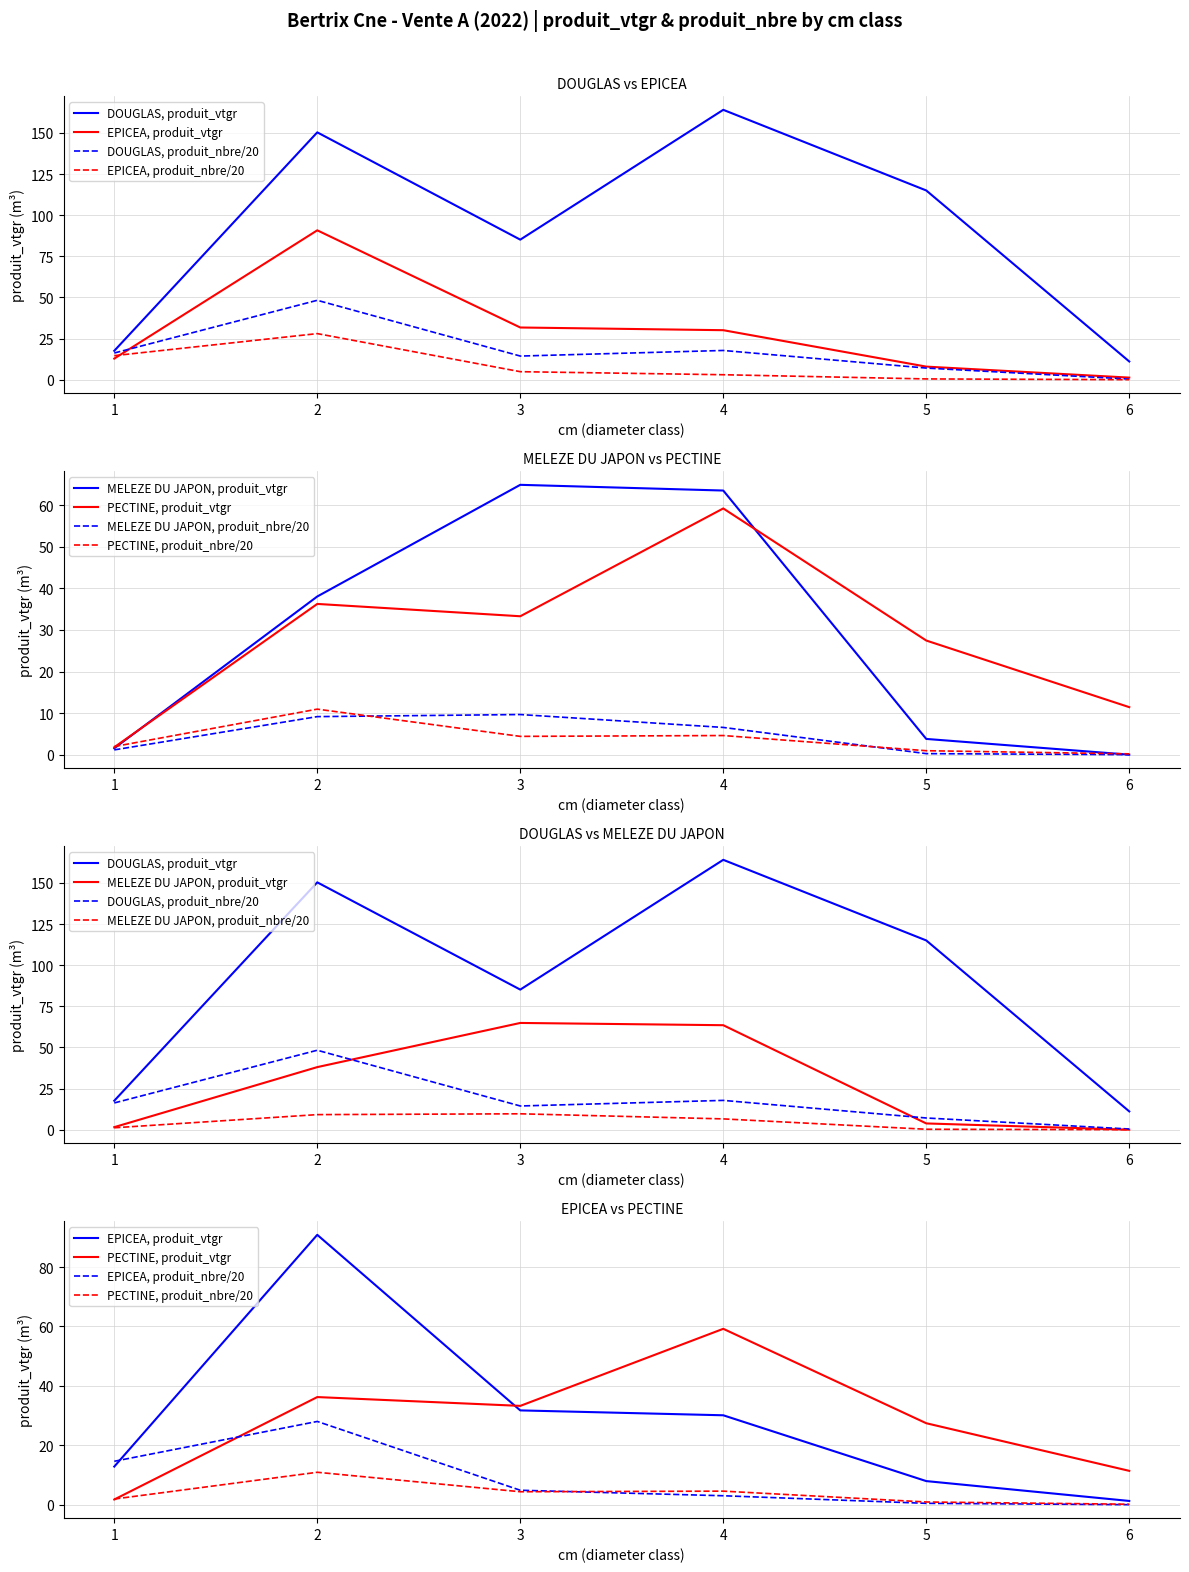

What is the value of the DOUGLAS point at the 1st from the left?

17.6